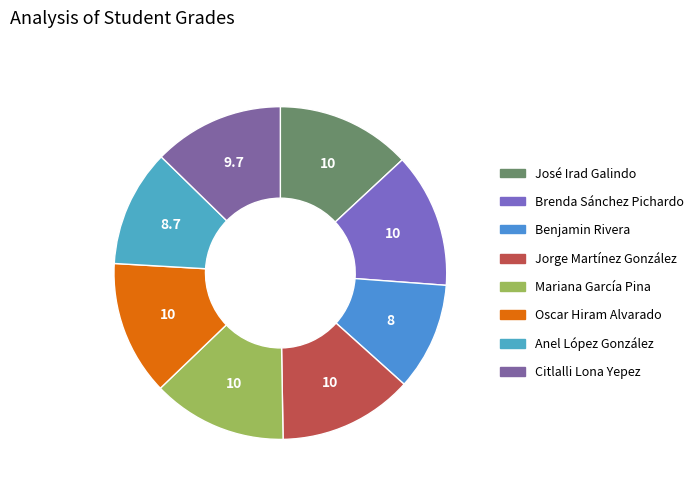

Which slice is the smallest?

Benjamin Rivera